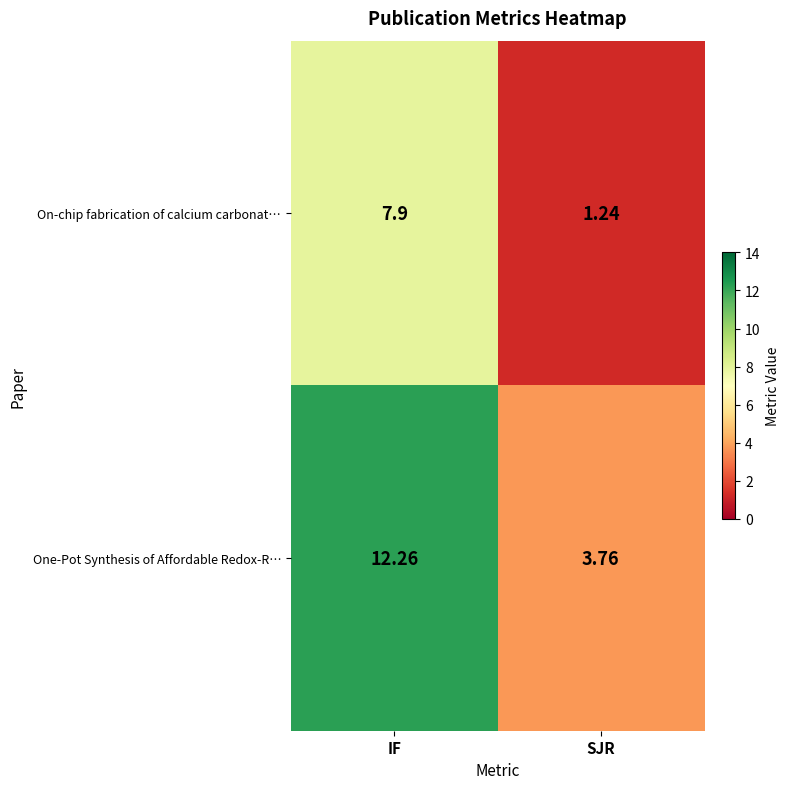

At which label is One-Pot Synthesis of Affordable Redox-R… closest to 8?

SJR